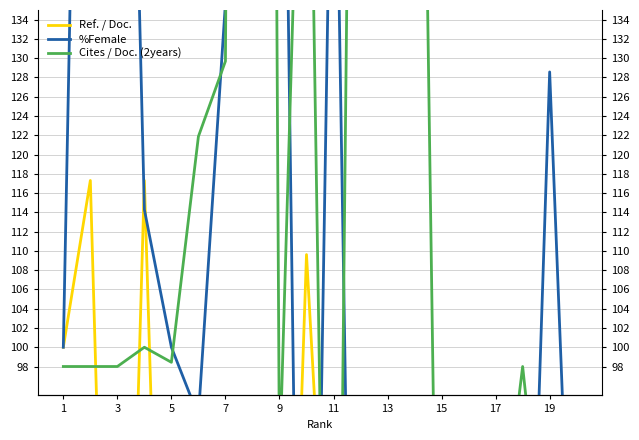

What is the sum of all %Female values?

2228.6